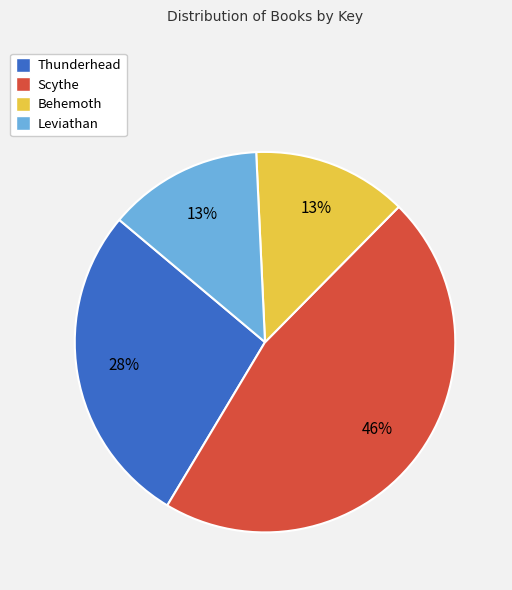

Which category has the biggest portion of the pie?

Scythe